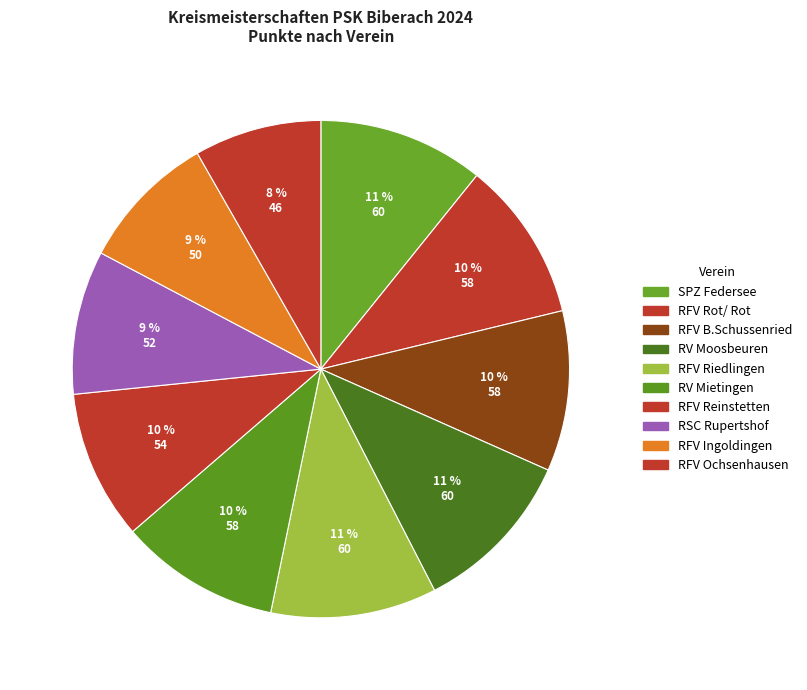

How many segments does this pie chart have?

10